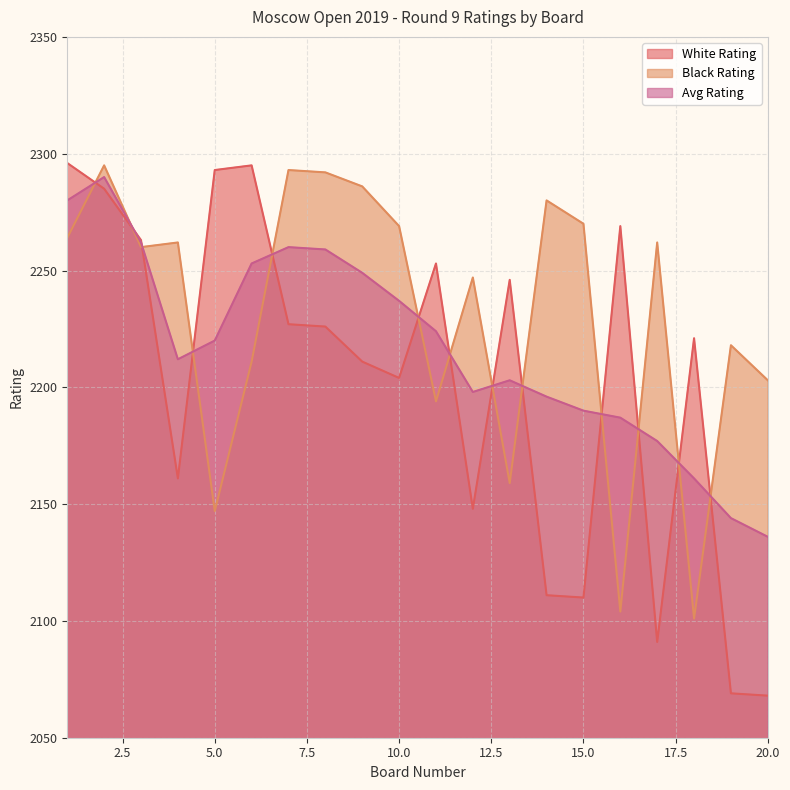

What is the sum of the Avg Rating values at 17 and 20?

4313